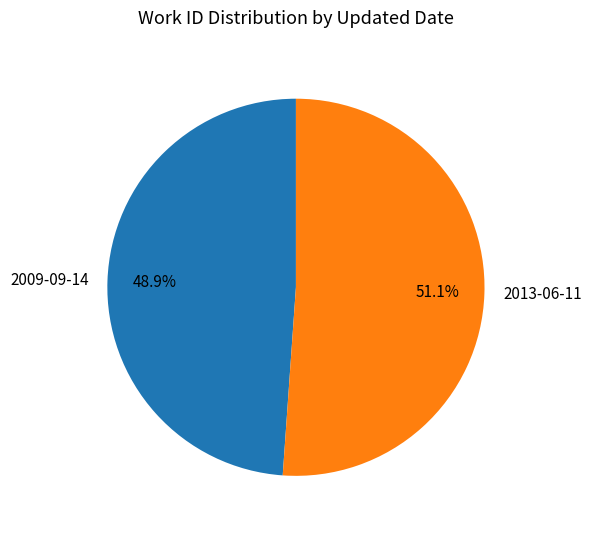

To the nearest percent, what portion does 2009-09-14 represent?

49%